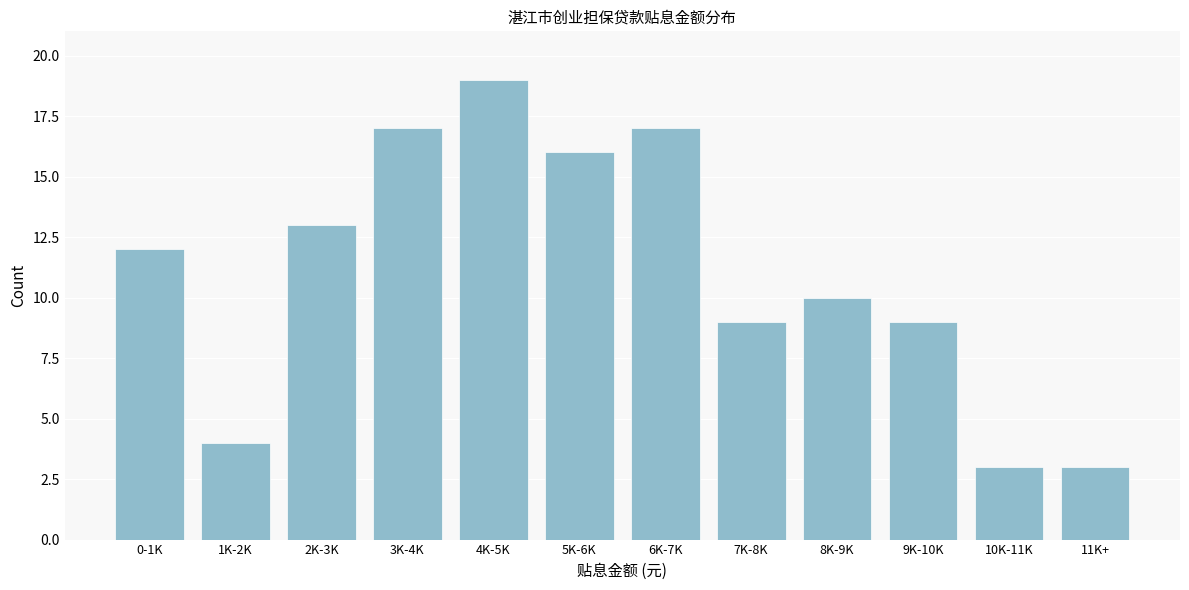

Reading left to right, list all the values displayed in this chart.

0-1K=12	1K-2K=4	2K-3K=13	3K-4K=17	4K-5K=19	5K-6K=16	6K-7K=17	7K-8K=9	8K-9K=10	9K-10K=9	10K-11K=3	11K+=3